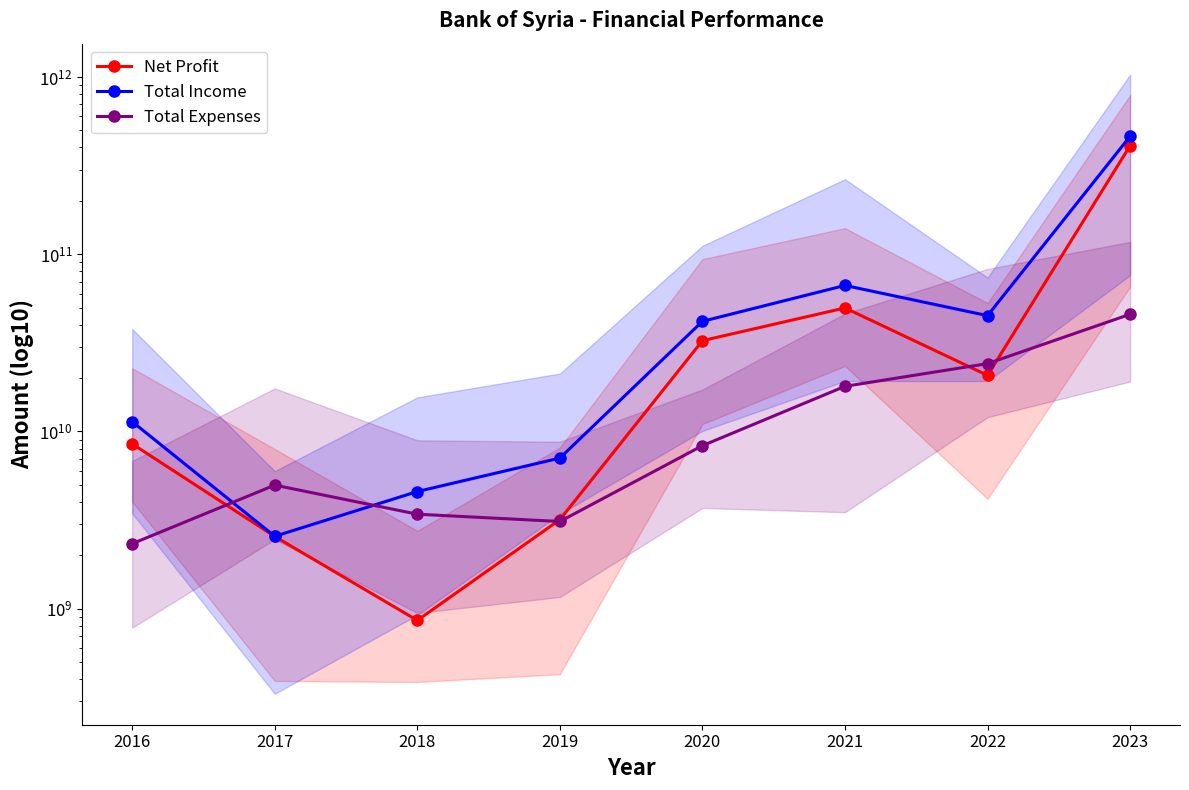

Between 2020 and 2022, which series saw the biggest shift?

Total Expenses